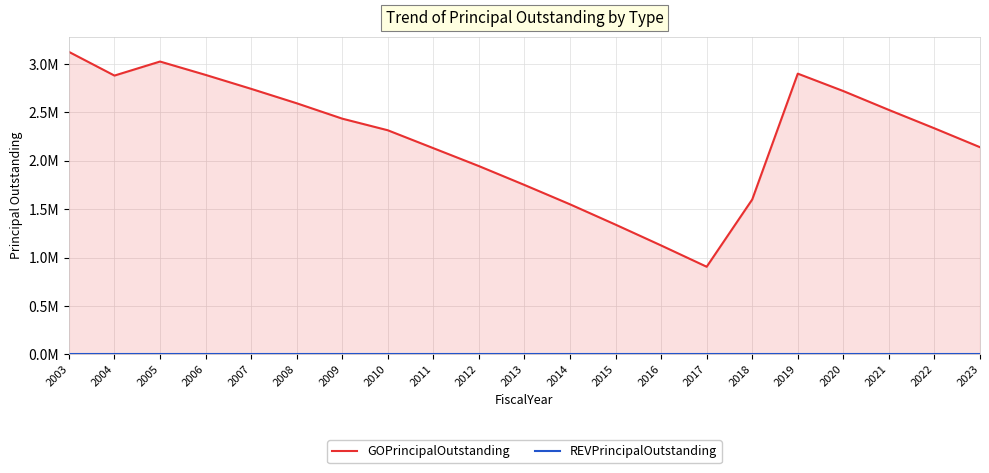

At which label is GOPrincipalOutstanding closest to 2015000?

2012